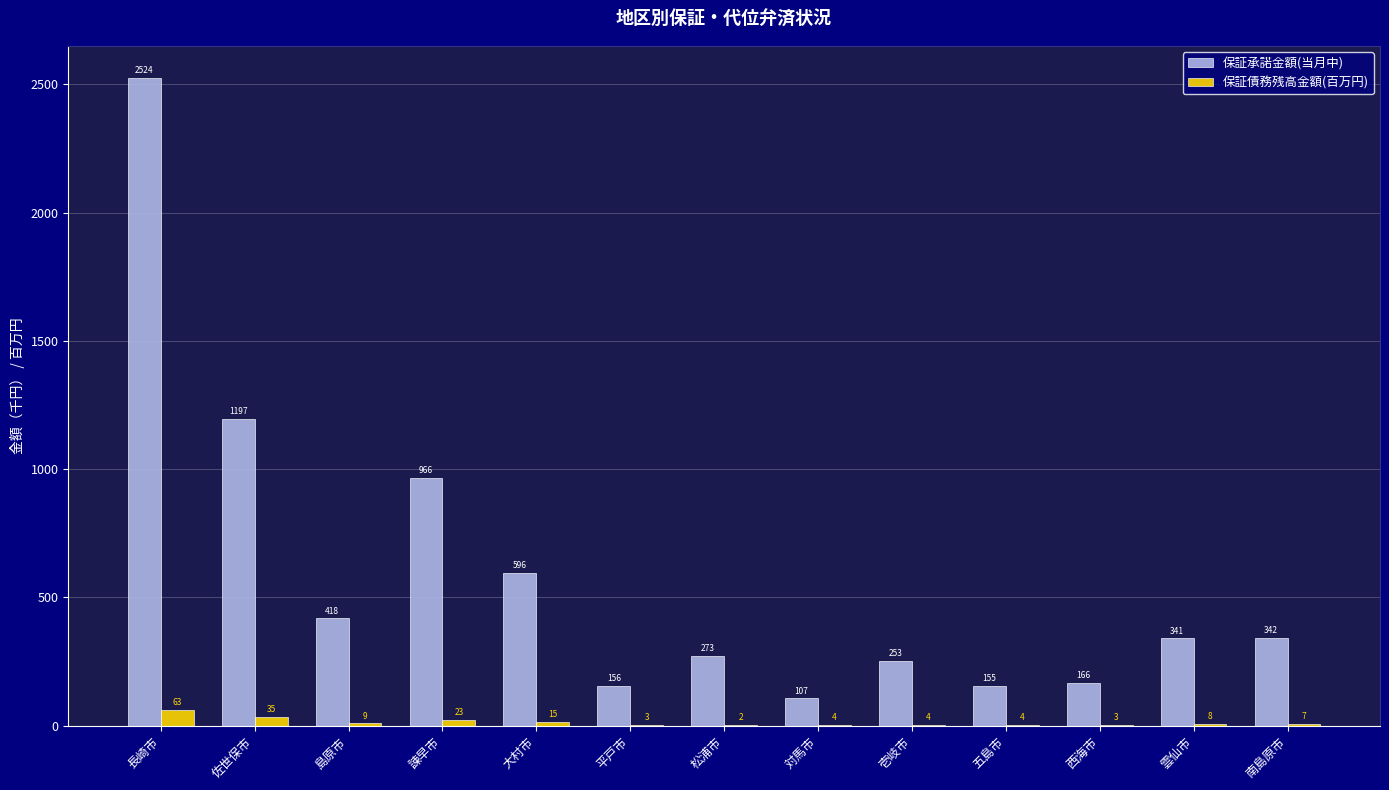

How many data points in 保証承諾金額(当月中) are above 340?

7